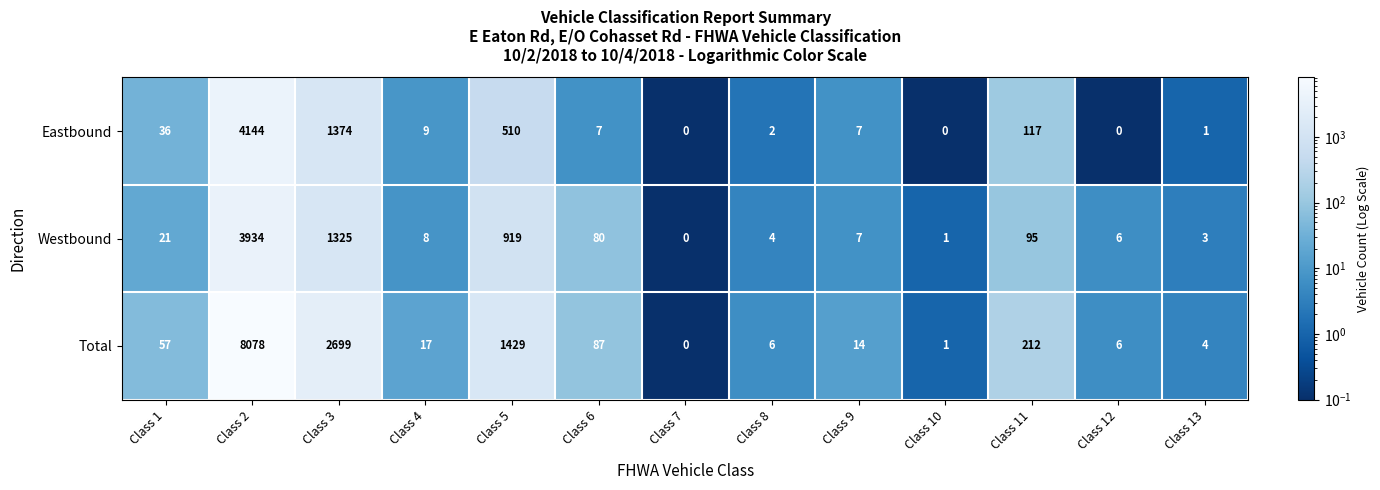

The value of Total at Class 13 is 4. True or false?

True